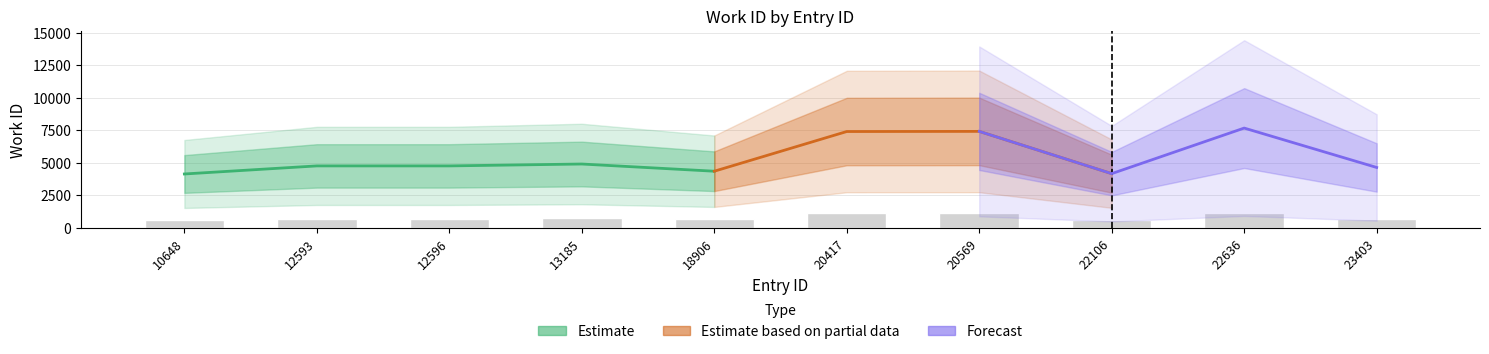

What value does the data have at 10648?

621.1